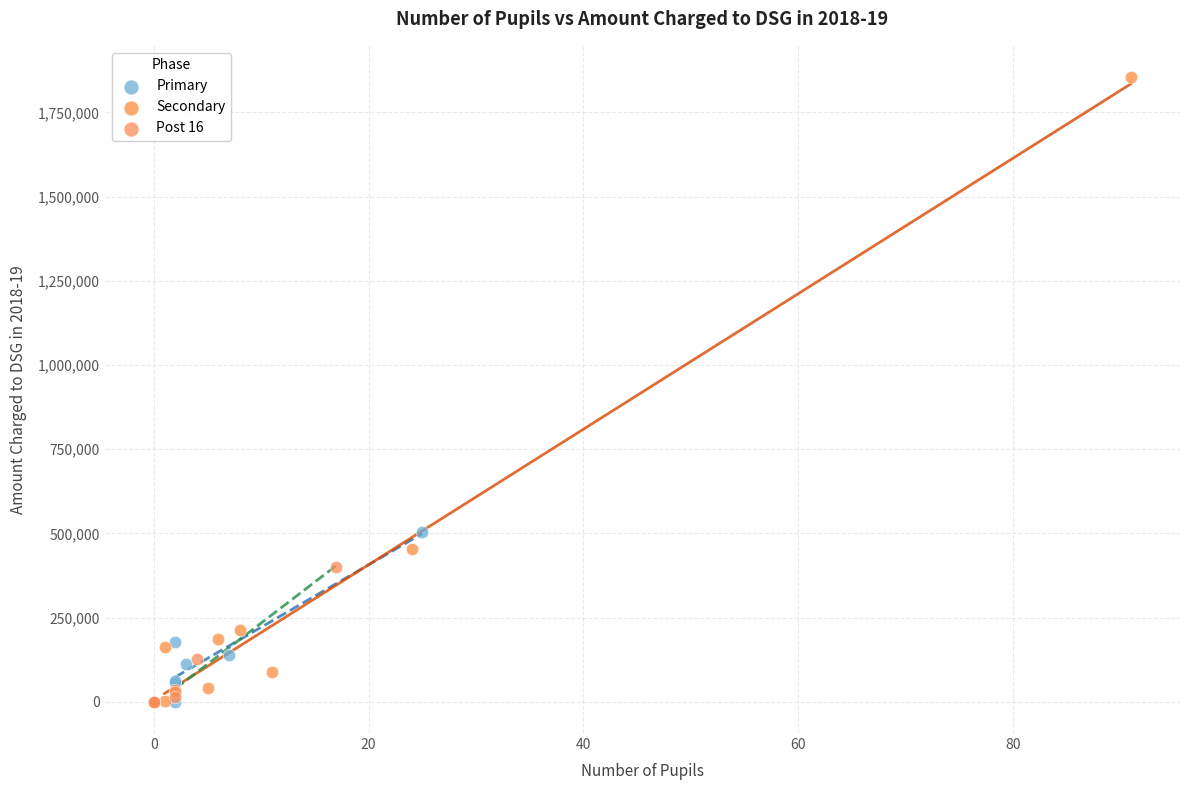

Which series has the widest spread of Y values?

Secondary